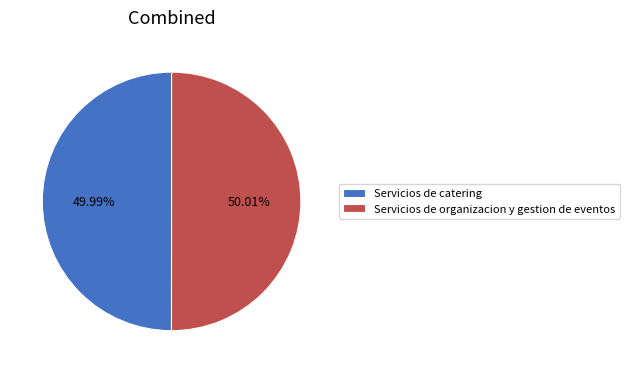

To the nearest percent, what portion does Servicios de catering represent?

50%